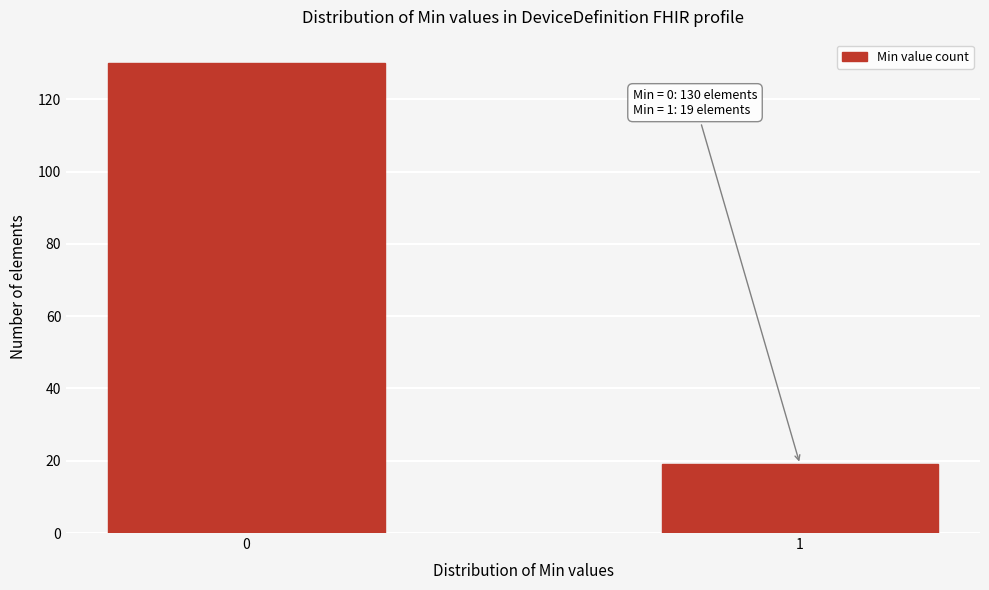

Reading left to right, what are all the values shown in this chart?

0=130	1=19